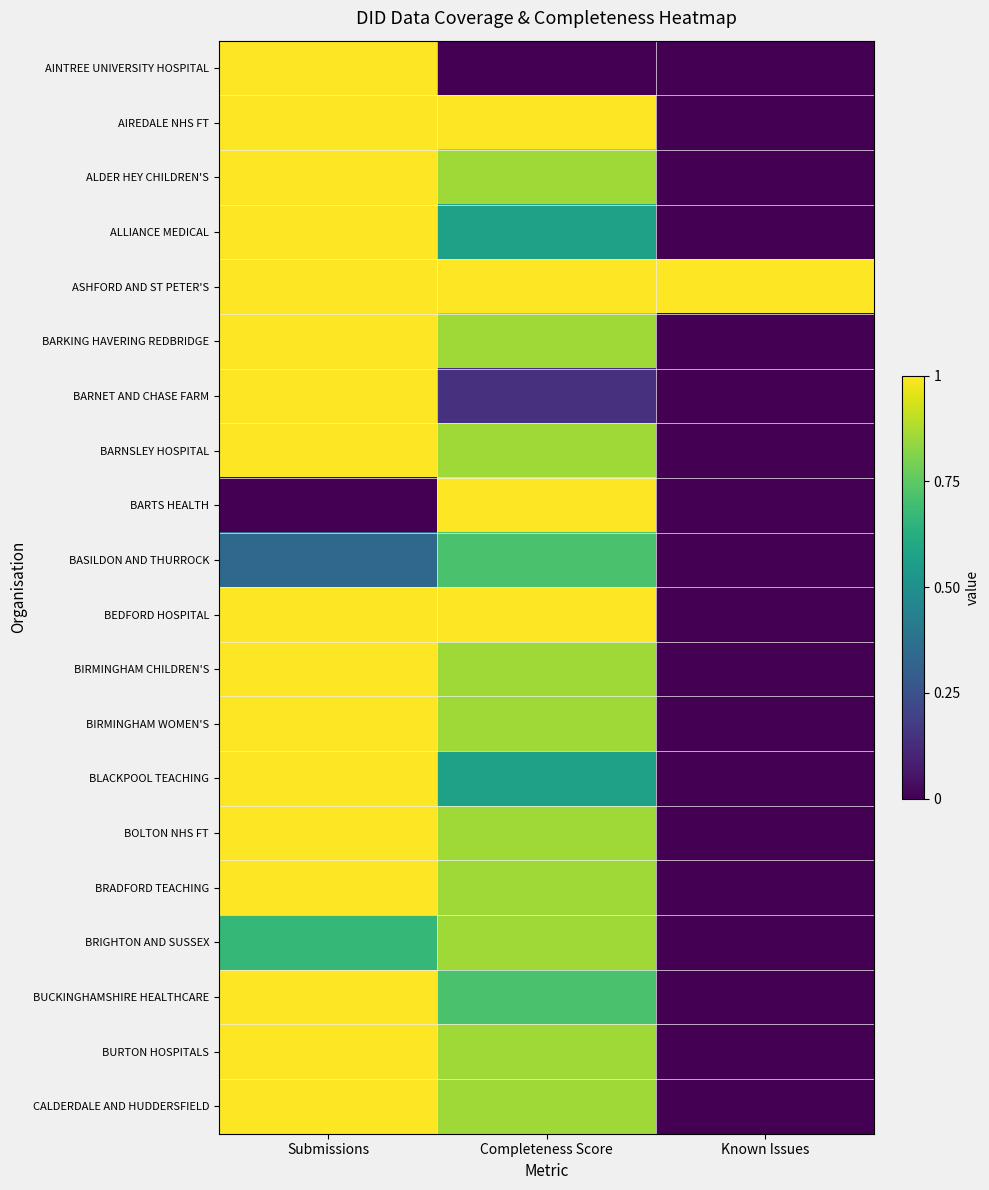

Reading right to left, list all the values displayed in this chart.

AINTREE UNIVERSITY HOSPITAL: Known Issues=0.0	Completeness Score=0.0	Submissions=1.0
AIREDALE NHS FT: Known Issues=0.0	Completeness Score=1.0	Submissions=1.0
ALDER HEY CHILDREN'S: Known Issues=0.0	Completeness Score=0.9	Submissions=1.0
ALLIANCE MEDICAL: Known Issues=0.0	Completeness Score=0.6	Submissions=1.0
ASHFORD AND ST PETER'S: Known Issues=1.0	Completeness Score=1.0	Submissions=1.0
BARKING HAVERING REDBRIDGE: Known Issues=0.0	Completeness Score=0.9	Submissions=1.0
BARNET AND CHASE FARM: Known Issues=0.0	Completeness Score=0.1	Submissions=1.0
BARNSLEY HOSPITAL: Known Issues=0.0	Completeness Score=0.9	Submissions=1.0
BARTS HEALTH: Known Issues=0.0	Completeness Score=1.0	Submissions=0.0
BASILDON AND THURROCK: Known Issues=0.0	Completeness Score=0.7	Submissions=0.3
BEDFORD HOSPITAL: Known Issues=0.0	Completeness Score=1.0	Submissions=1.0
BIRMINGHAM CHILDREN'S: Known Issues=0.0	Completeness Score=0.9	Submissions=1.0
BIRMINGHAM WOMEN'S: Known Issues=0.0	Completeness Score=0.9	Submissions=1.0
BLACKPOOL TEACHING: Known Issues=0.0	Completeness Score=0.6	Submissions=1.0
BOLTON NHS FT: Known Issues=0.0	Completeness Score=0.9	Submissions=1.0
BRADFORD TEACHING: Known Issues=0.0	Completeness Score=0.9	Submissions=1.0
BRIGHTON AND SUSSEX: Known Issues=0.0	Completeness Score=0.9	Submissions=0.7
BUCKINGHAMSHIRE HEALTHCARE: Known Issues=0.0	Completeness Score=0.7	Submissions=1.0
BURTON HOSPITALS: Known Issues=0.0	Completeness Score=0.9	Submissions=1.0
CALDERDALE AND HUDDERSFIELD: Known Issues=0.0	Completeness Score=0.9	Submissions=1.0